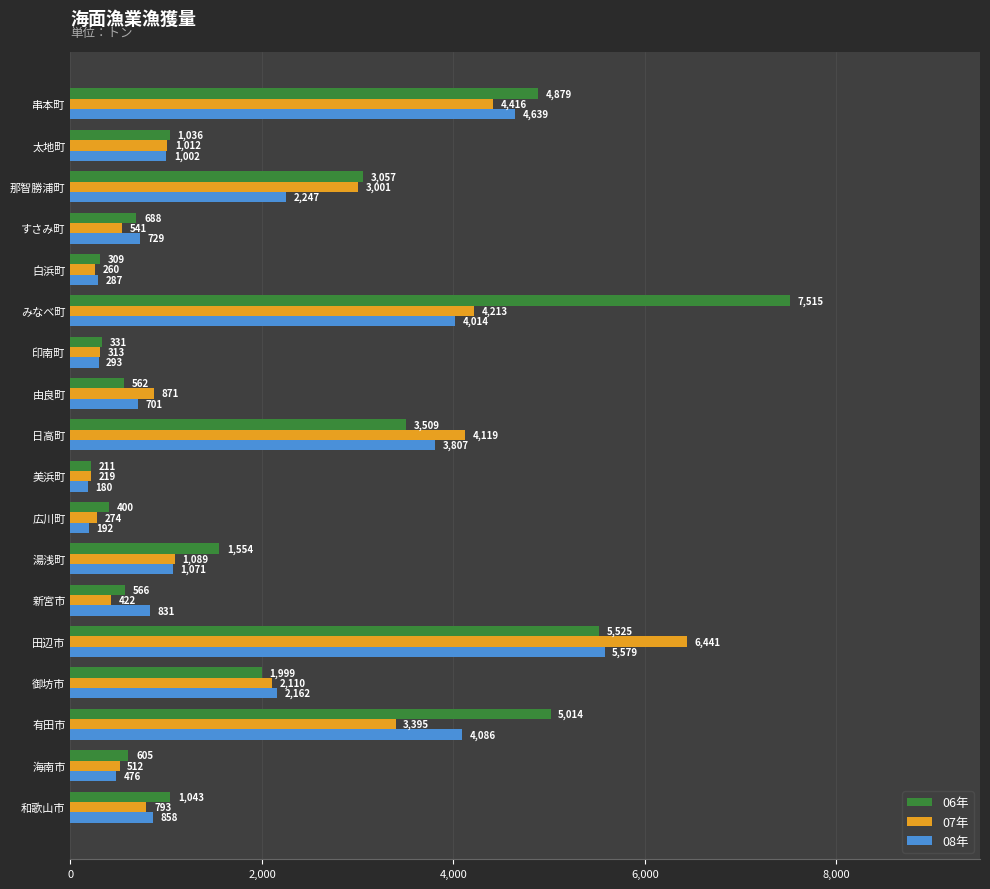

What is the spread (max minus min) of values at 広川町?

208